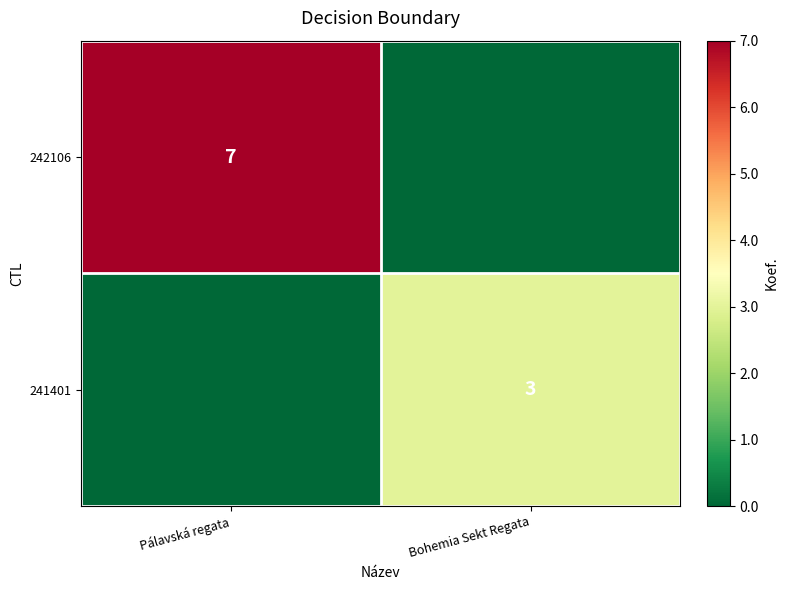

Is it true that 242106 equals 7 at Pálavská regata?

True